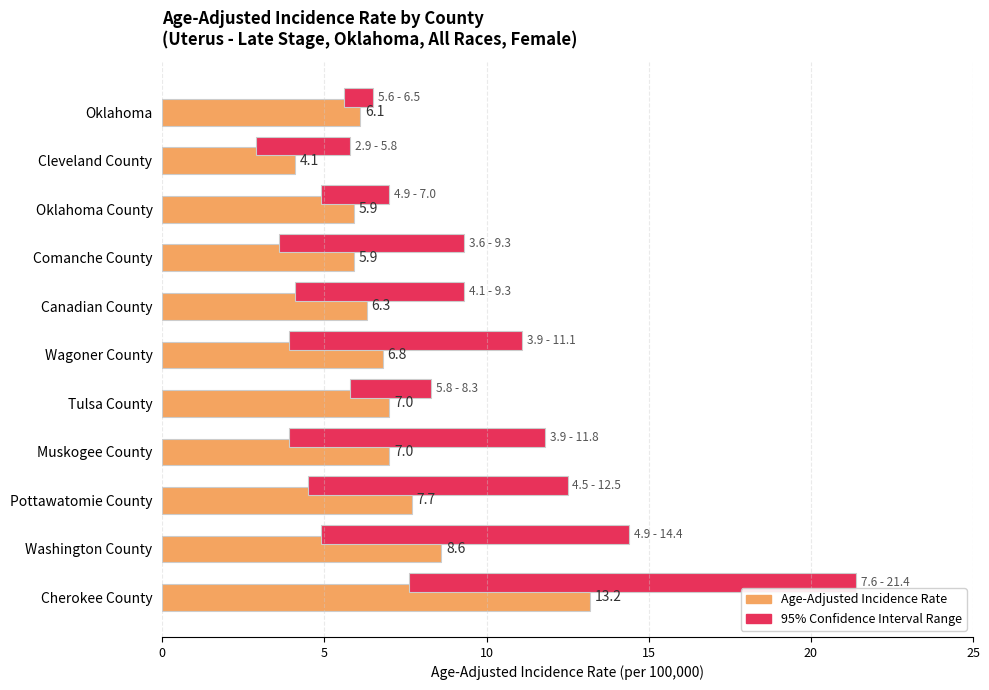

What is the sum of all 95% Confidence Interval Range values?

65.7